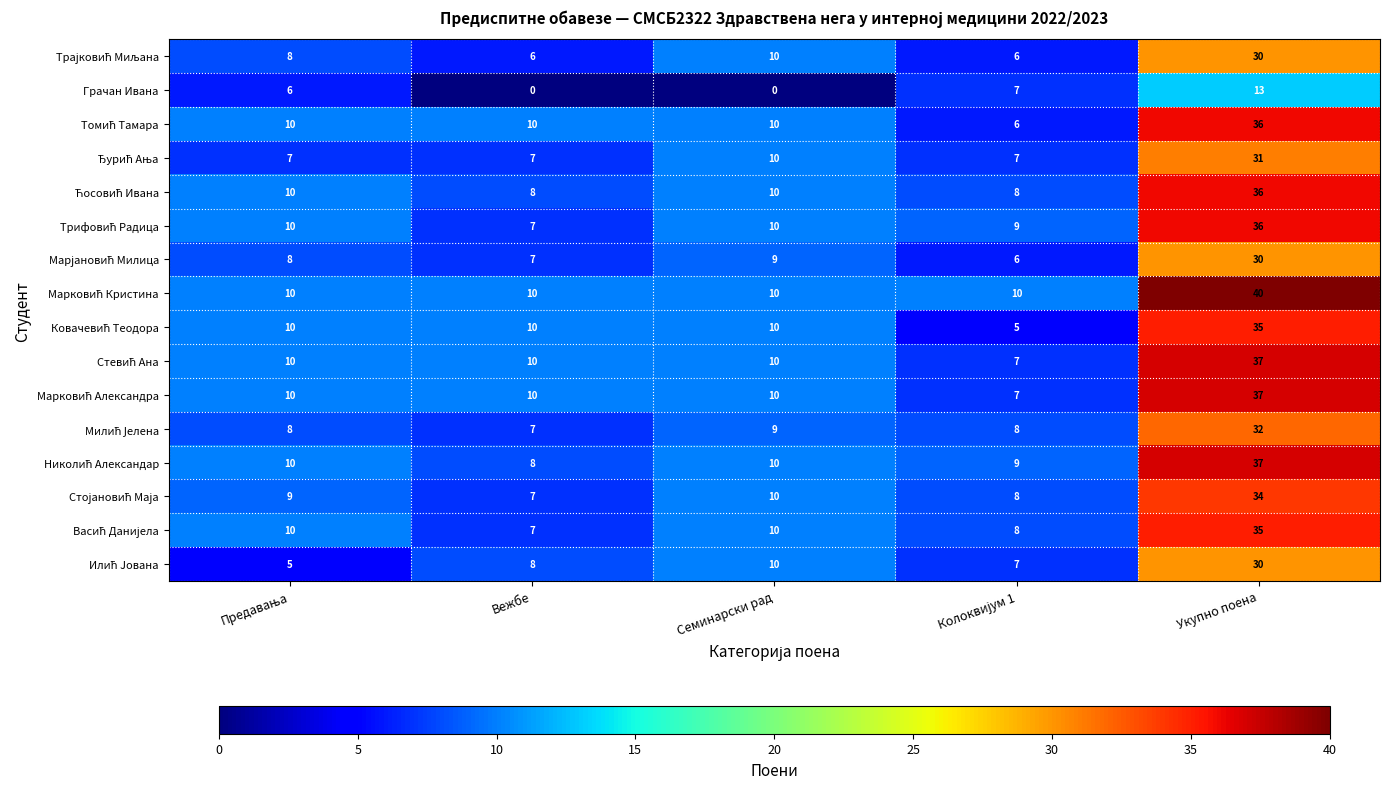

What is the total value across all series at Вежбе?

122